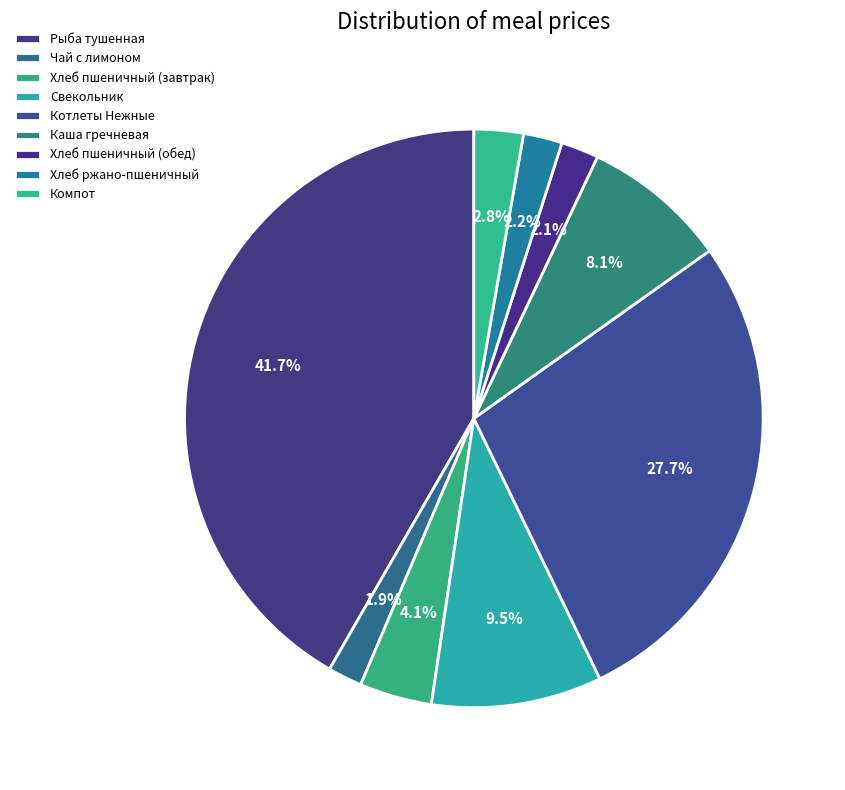

What is the total percentage of Компот and Каша гречневая?

10.9%